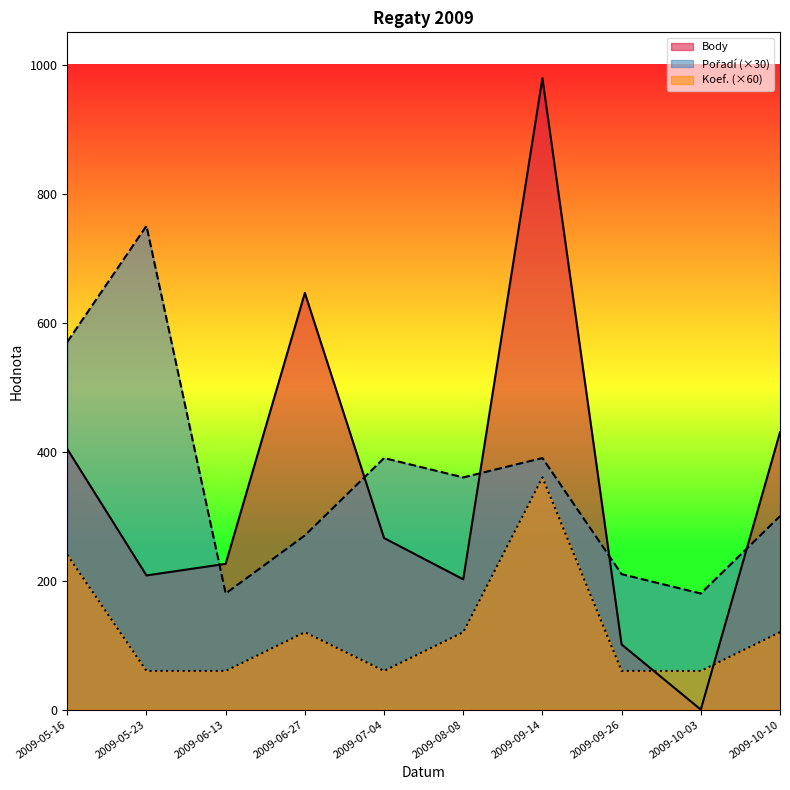

True or false: Koef. and Body cross at least once.

True